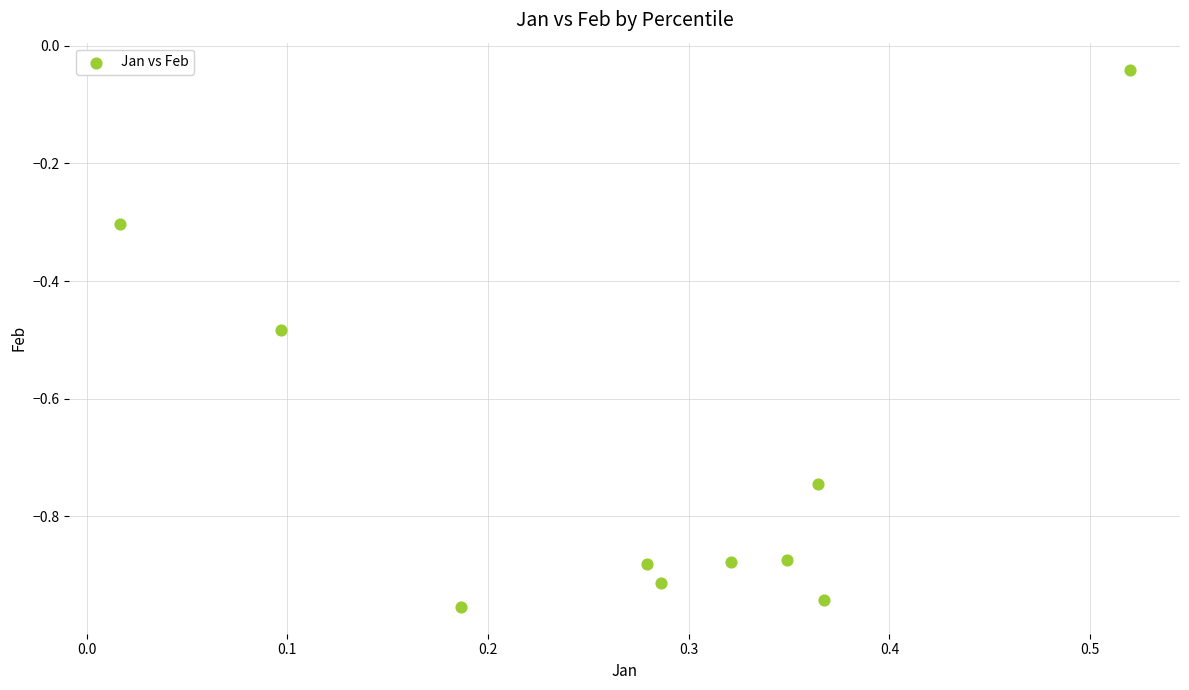

What is the range of Y values (max minus min)?

0.9